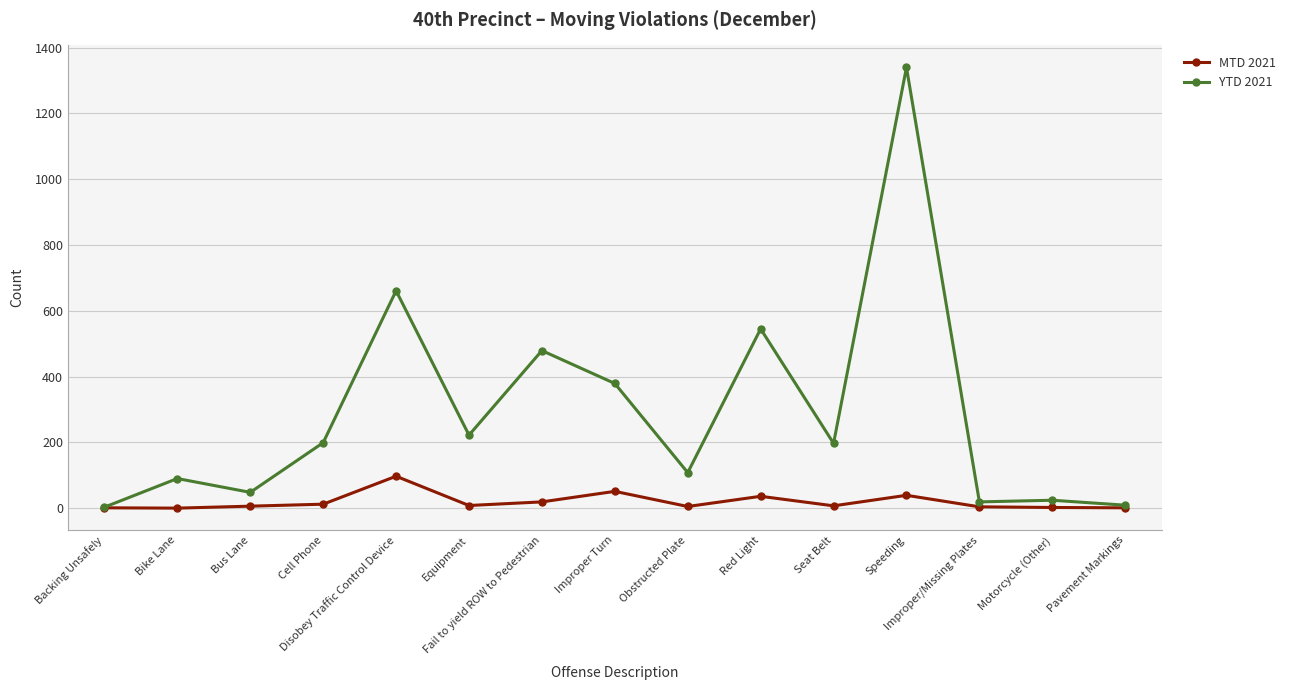

Which series has the largest range (max minus min)?

YTD 2021